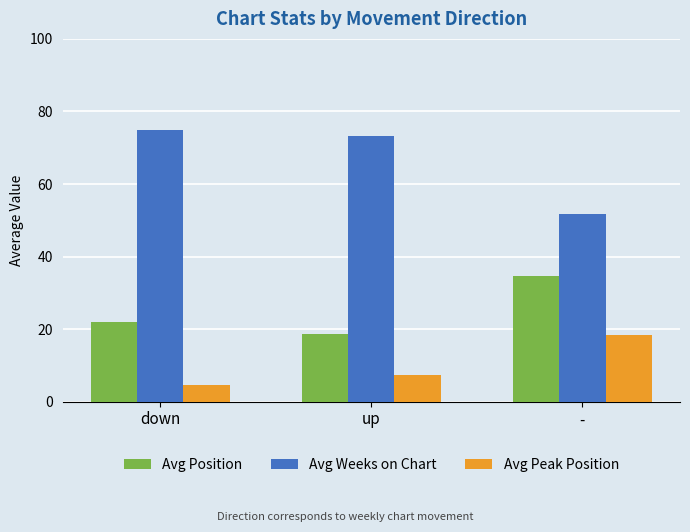

True or false: Avg Position has a value of 56.1 at -.

False